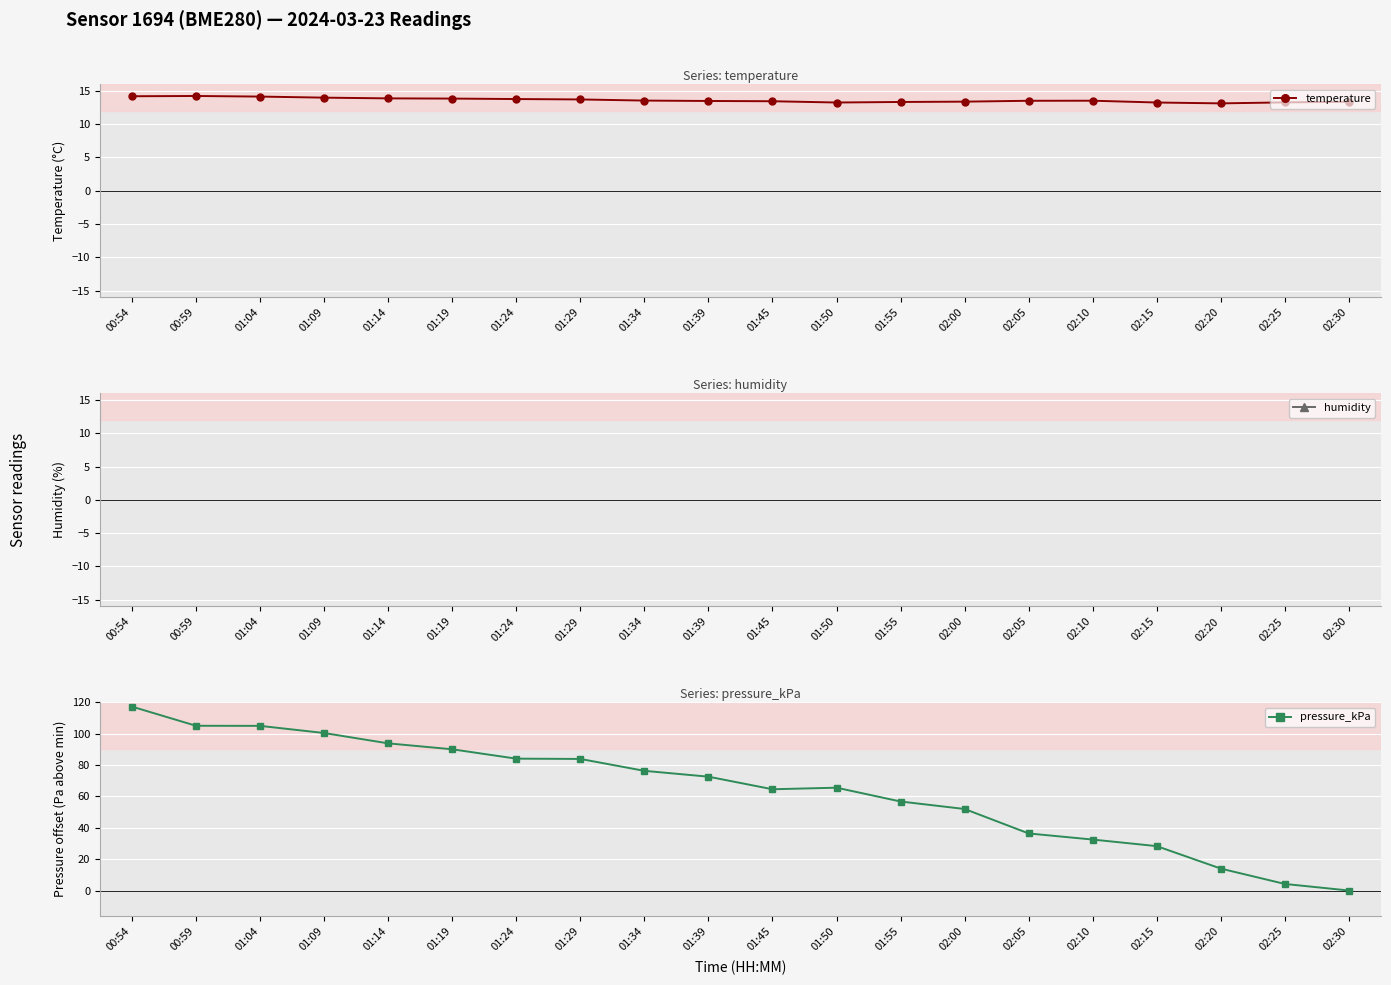

What is the sum of all humidity values?

1014.3